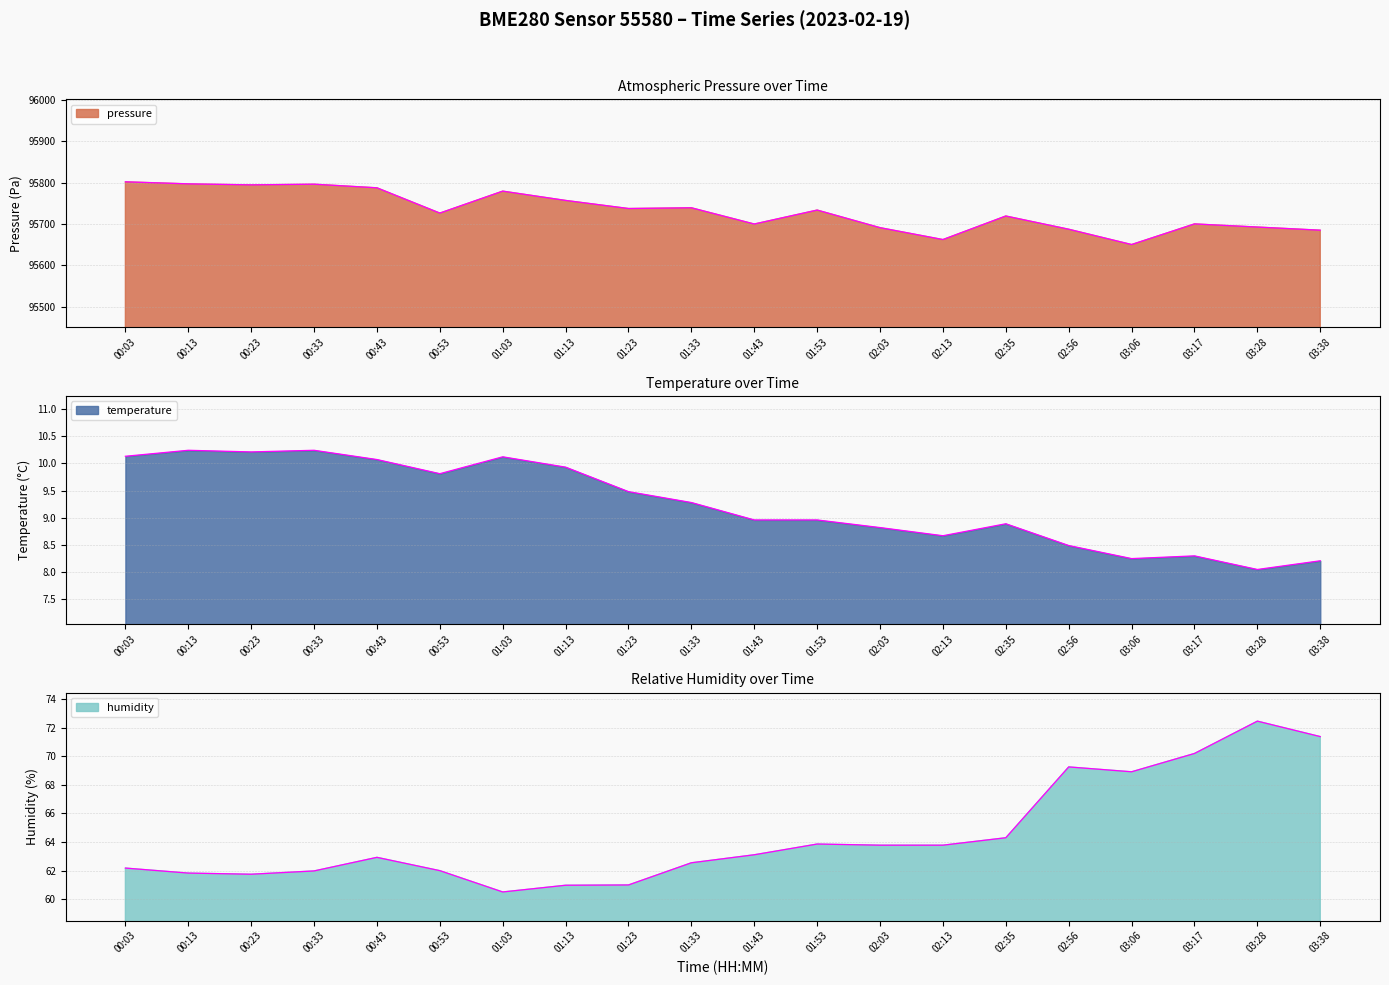

True or false: pressure and humidity intersect in this chart.

False